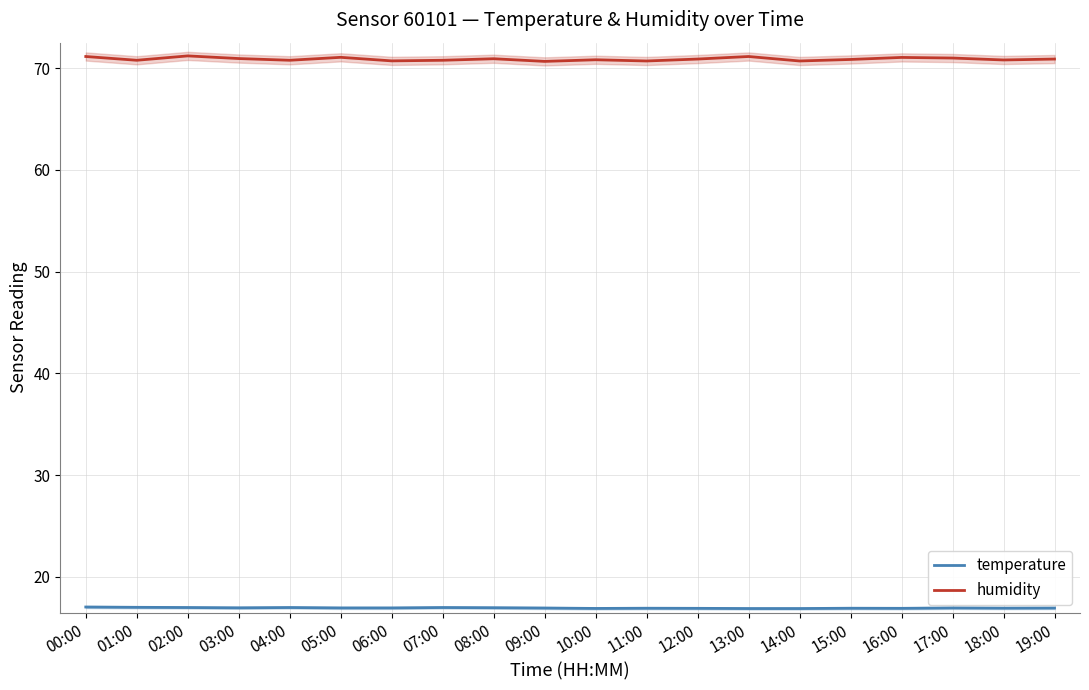

At which category does humidity reach its first local valley?

01:00